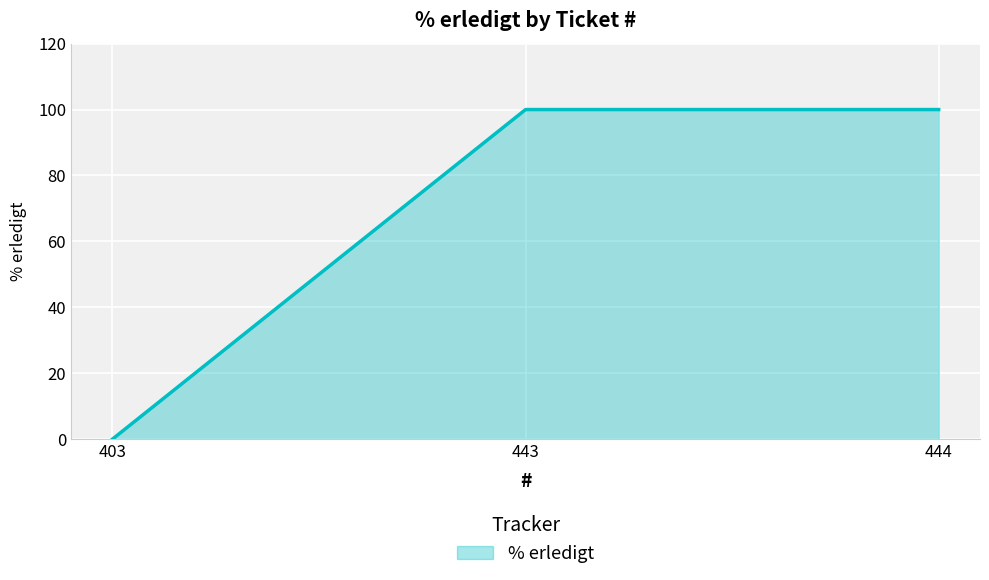

What is the change in value from 403 to 444?

+100